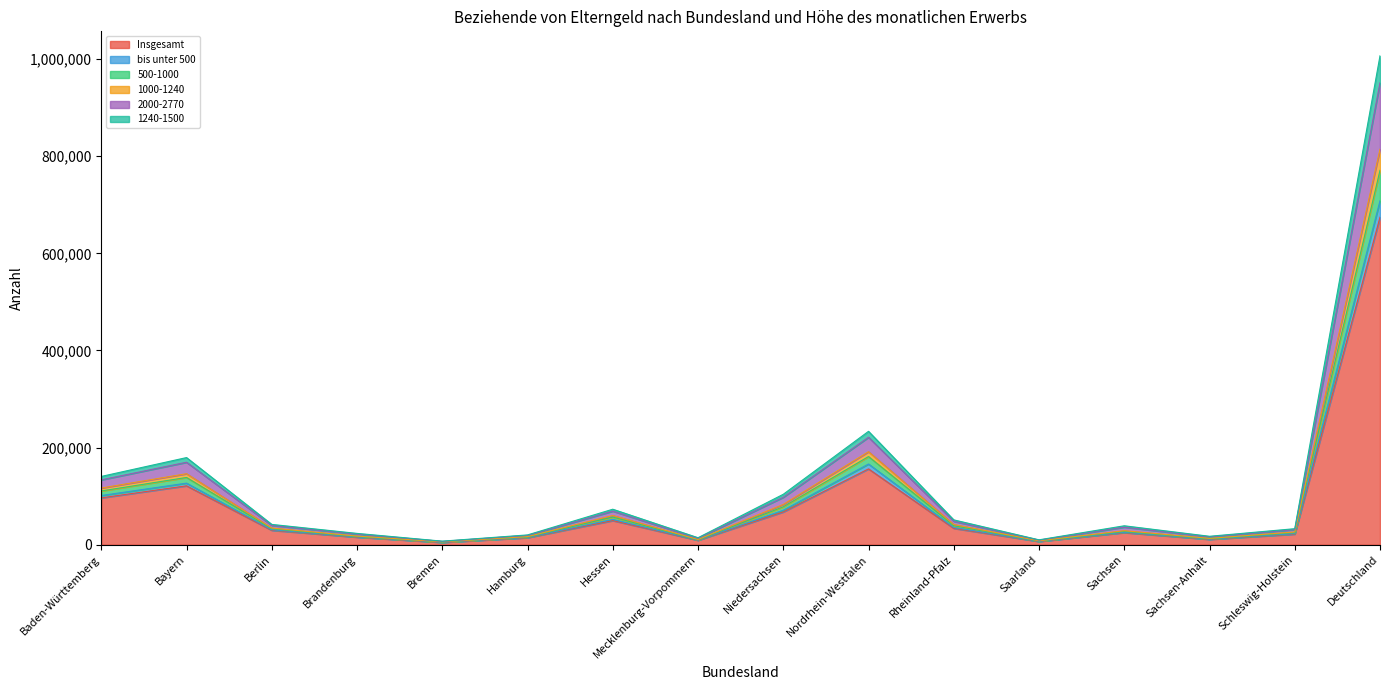

Does the chart display data point markers on the line(s)?

No